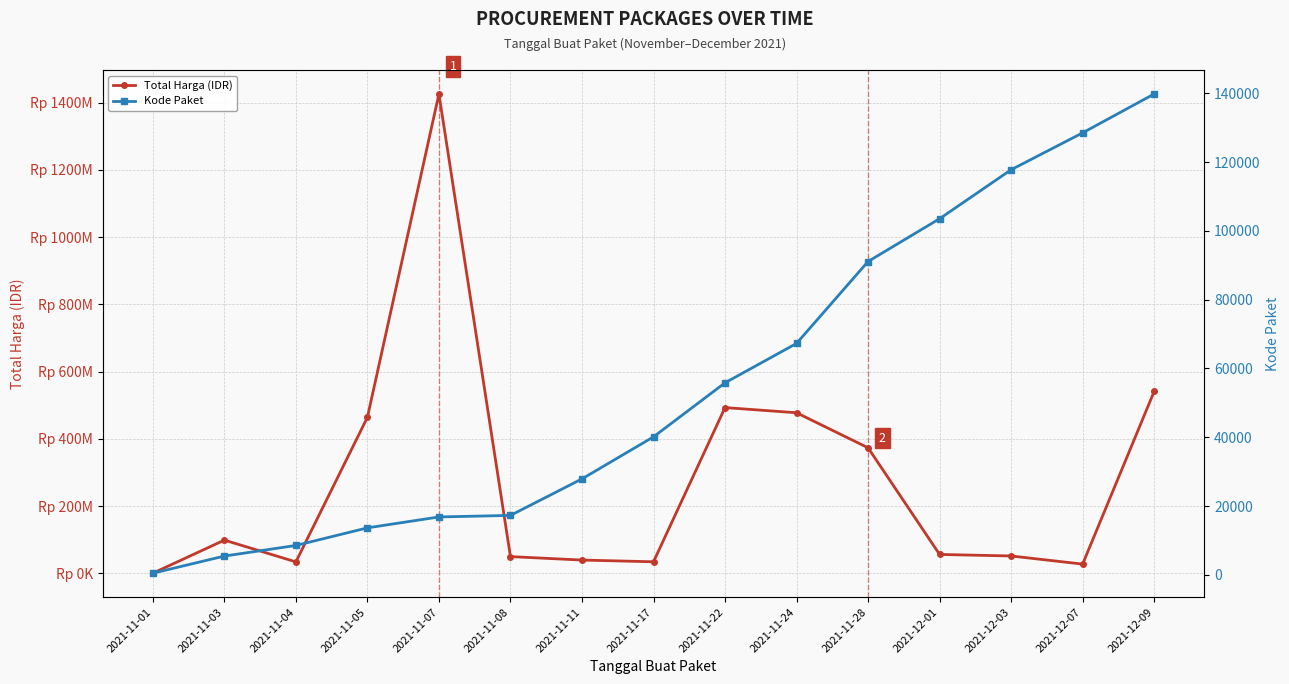

True or false: Kode Paket and Total Harga (IDR) cross at least once.

False